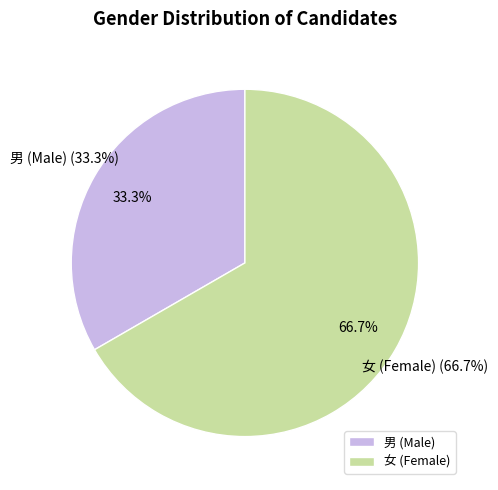

Which category accounts for the majority?

女